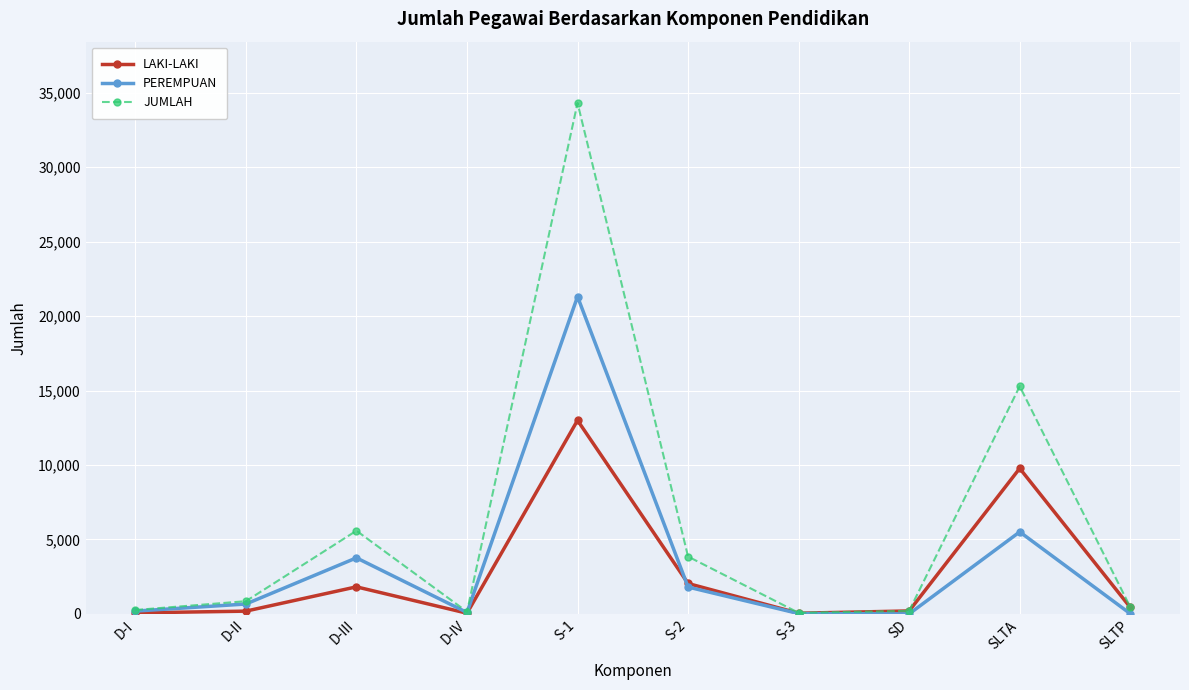

What is the value of the JUMLAH point at the 7th from the left?

77